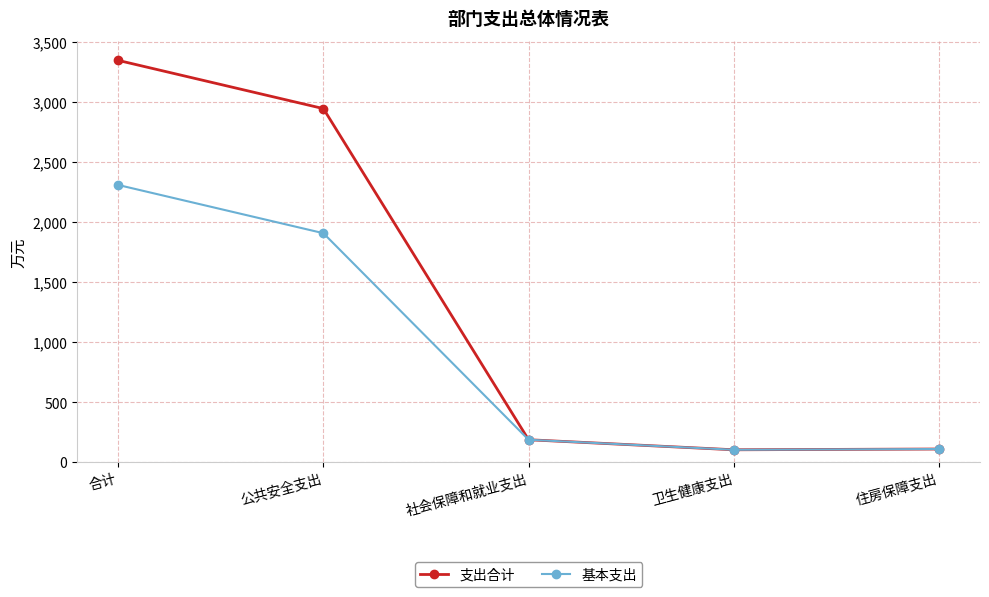

How many data points in 支出合计 are above 187?

3